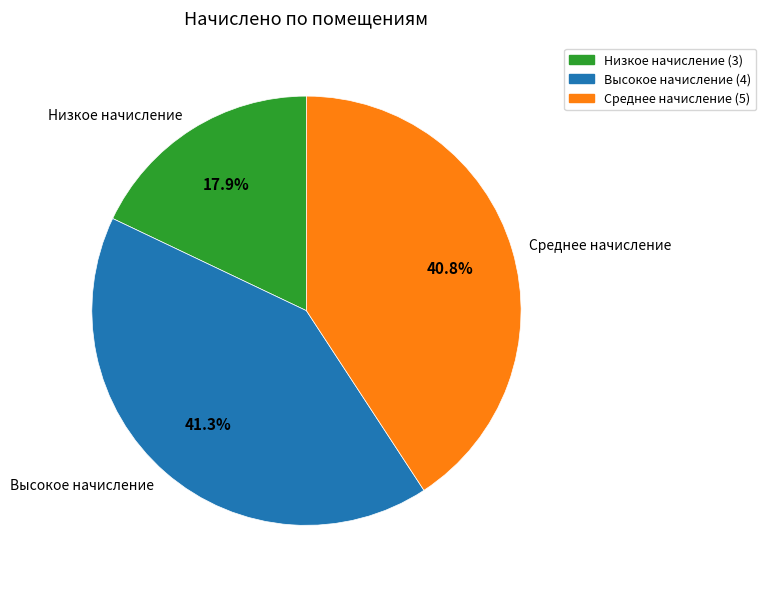

Rank the categories by value from lowest to highest.

Низкое начисление, Среднее начисление, Высокое начисление